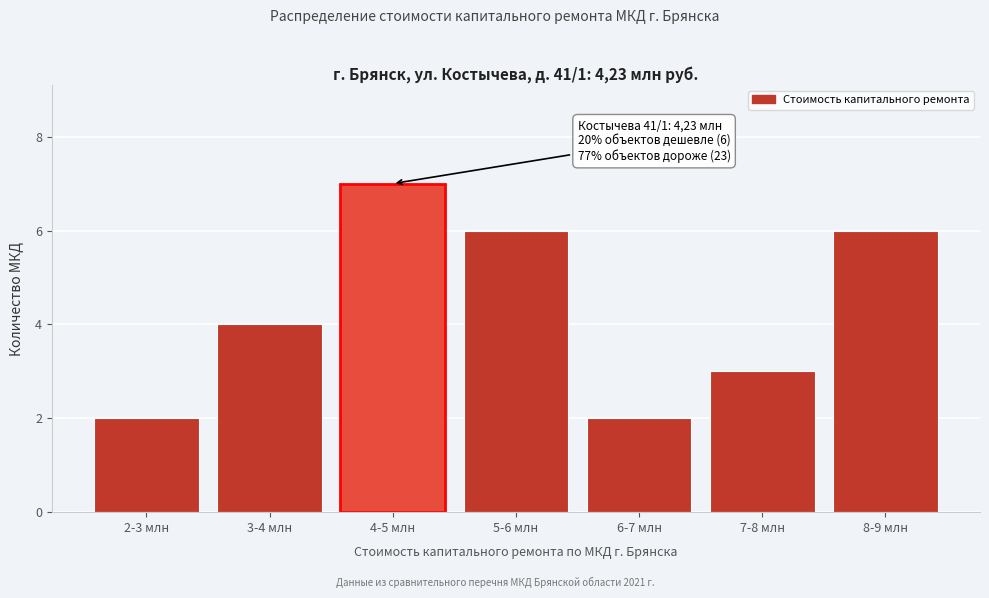

Reading left to right, list all the values displayed in this chart.

2	4	7	6	2	3	6